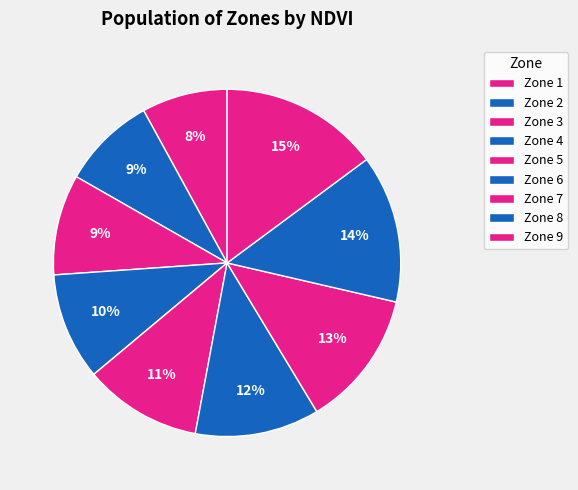

Is it true that Zone 7 is 19% of the pie?

False